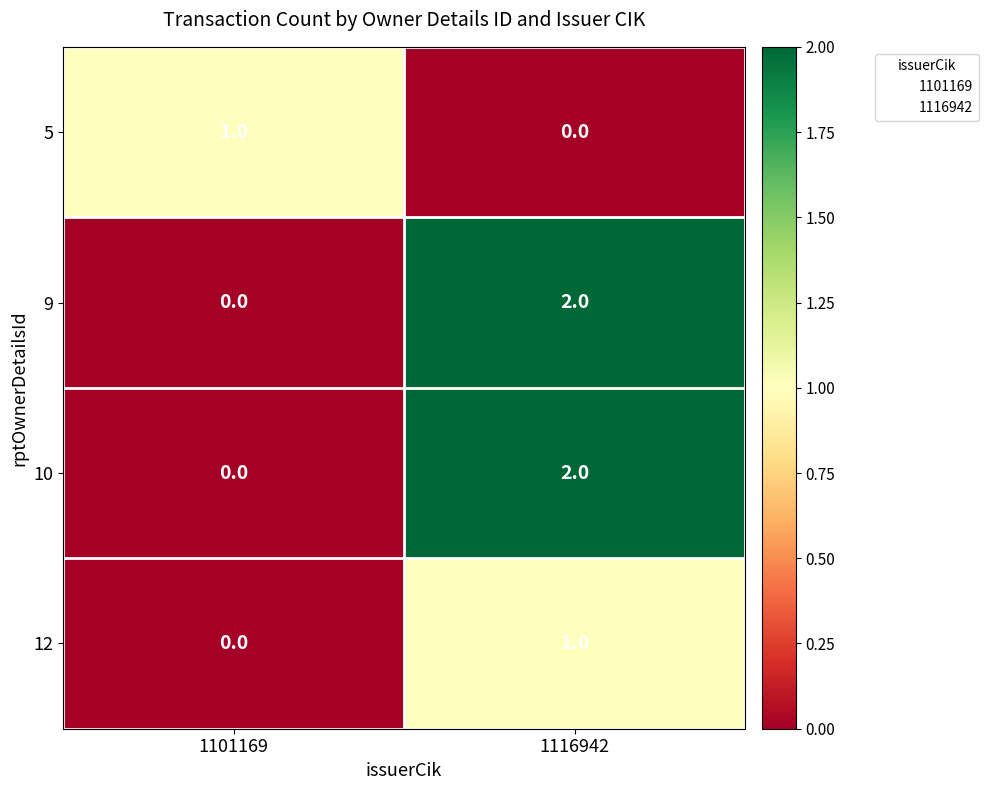

Reading left to right, transcribe all the data shown in this chart.

5: 1101169=1	1116942=0
9: 1101169=0	1116942=2
10: 1101169=0	1116942=2
12: 1101169=0	1116942=1